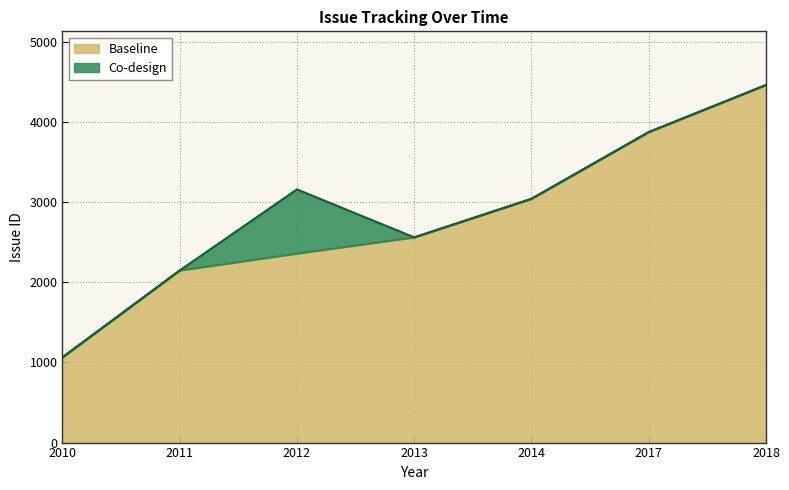

True or false: the data has more than 0 interior local peaks.

False